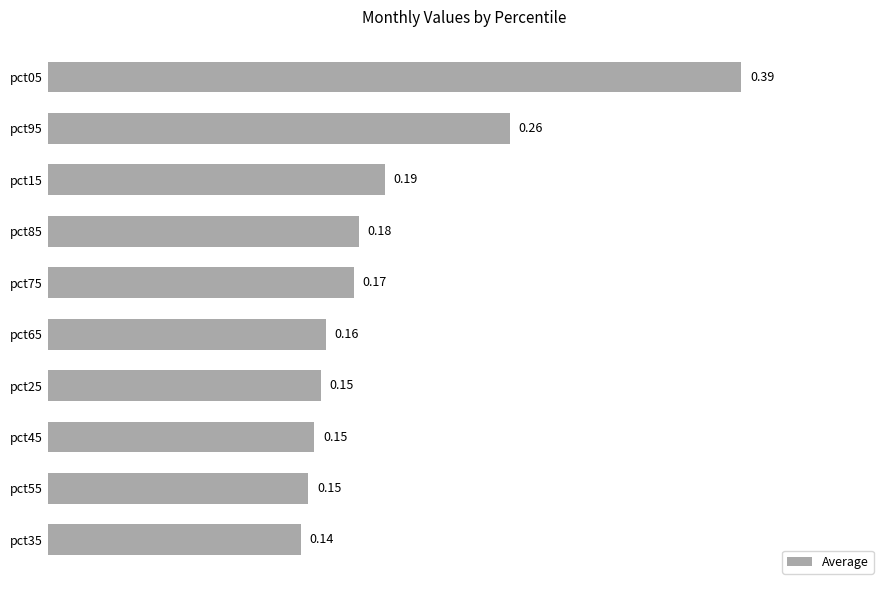

Between pct05 and pct35, which is larger?

pct05